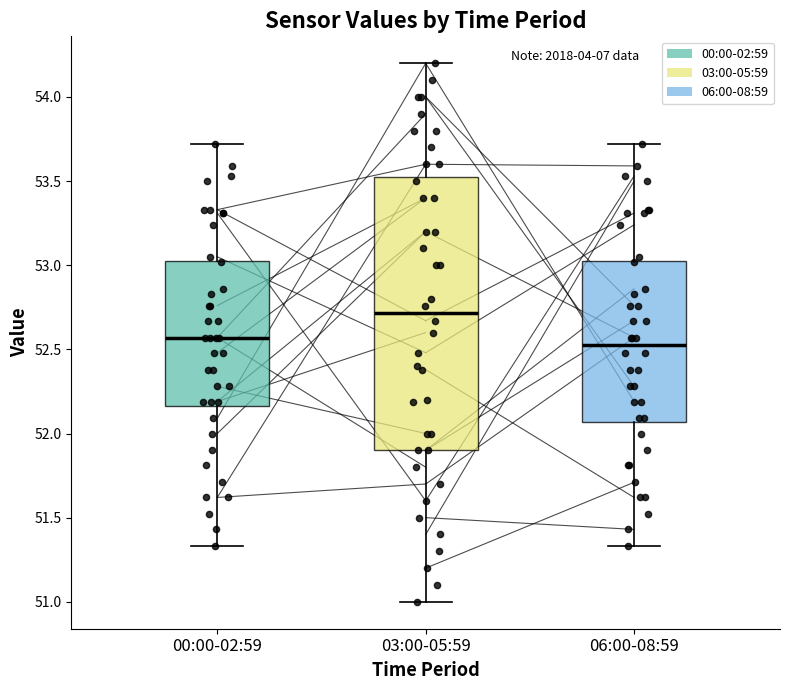

Reading left to right, transcribe this box plot: for each box, give where its median line is, the range the box spans, and where its two whiskers end, as read against the y-axis. The values are not printed on the chart, so give them approximately, as read against the axis.

00:00-02:59: median 52.55, box 52.15 to 53.05, whiskers 51.35 to 53.70
03:00-05:59: median 52.70, box 51.90 to 53.55, whiskers 51.00 to 54.20
06:00-08:59: median 52.55, box 52.05 to 53.05, whiskers 51.35 to 53.70